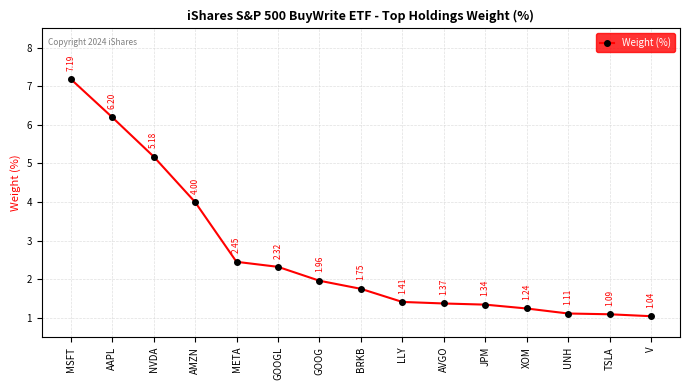

Which has a higher value, TSLA or AVGO?

AVGO